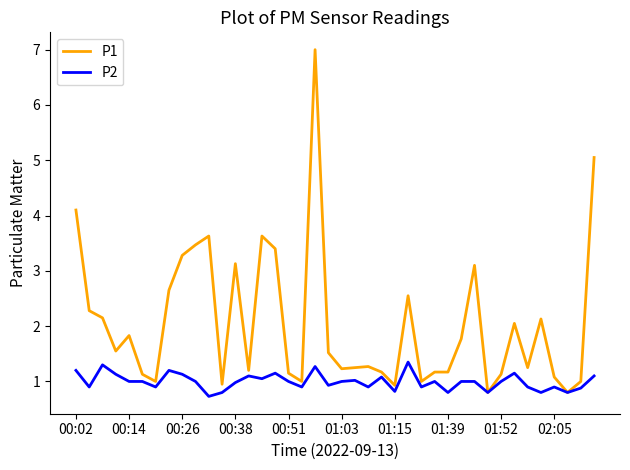

Which series has the largest range (max minus min)?

P1